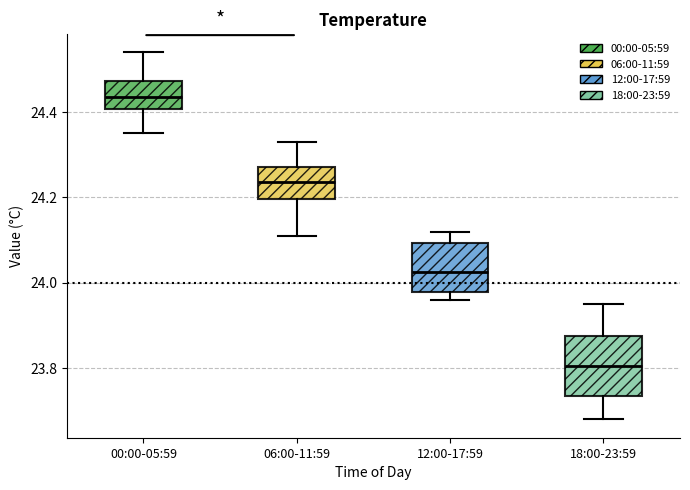

Reading left to right, read every box against the y-axis: the position of its median line, the range the box covers, and the ends of its whiskers. The values are not printed on the chart, so give them approximately, as read against the axis.

00:00-05:59: median 24.44, box 24.40 to 24.48, whiskers 24.36 to 24.54
06:00-11:59: median 24.24, box 24.20 to 24.28, whiskers 24.12 to 24.34
12:00-17:59: median 24.02, box 23.98 to 24.10, whiskers 23.96 to 24.12
18:00-23:59: median 23.80, box 23.74 to 23.88, whiskers 23.68 to 23.96